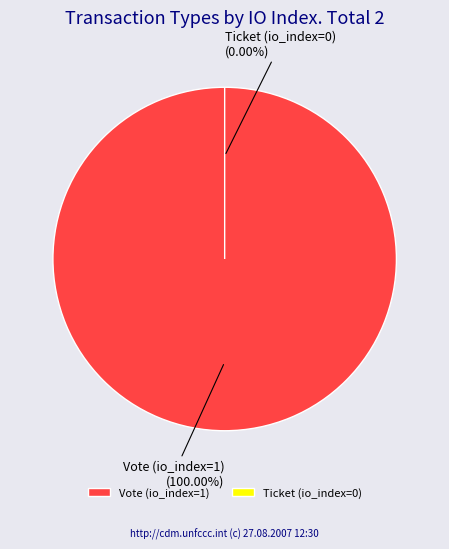

What is the smallest slice in the pie chart?

Ticket (io_index=0)